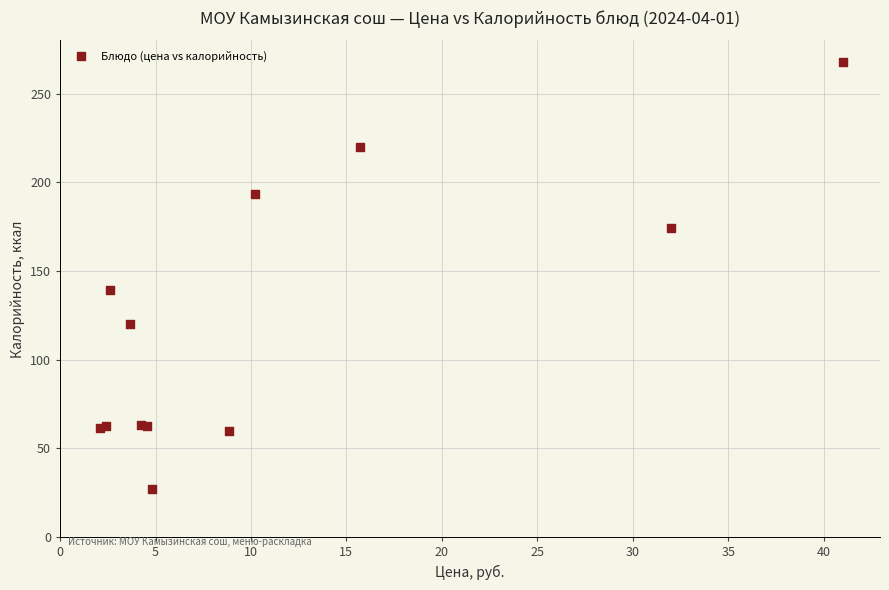

What Y value in the scatter plot is closest to 147?

139.2